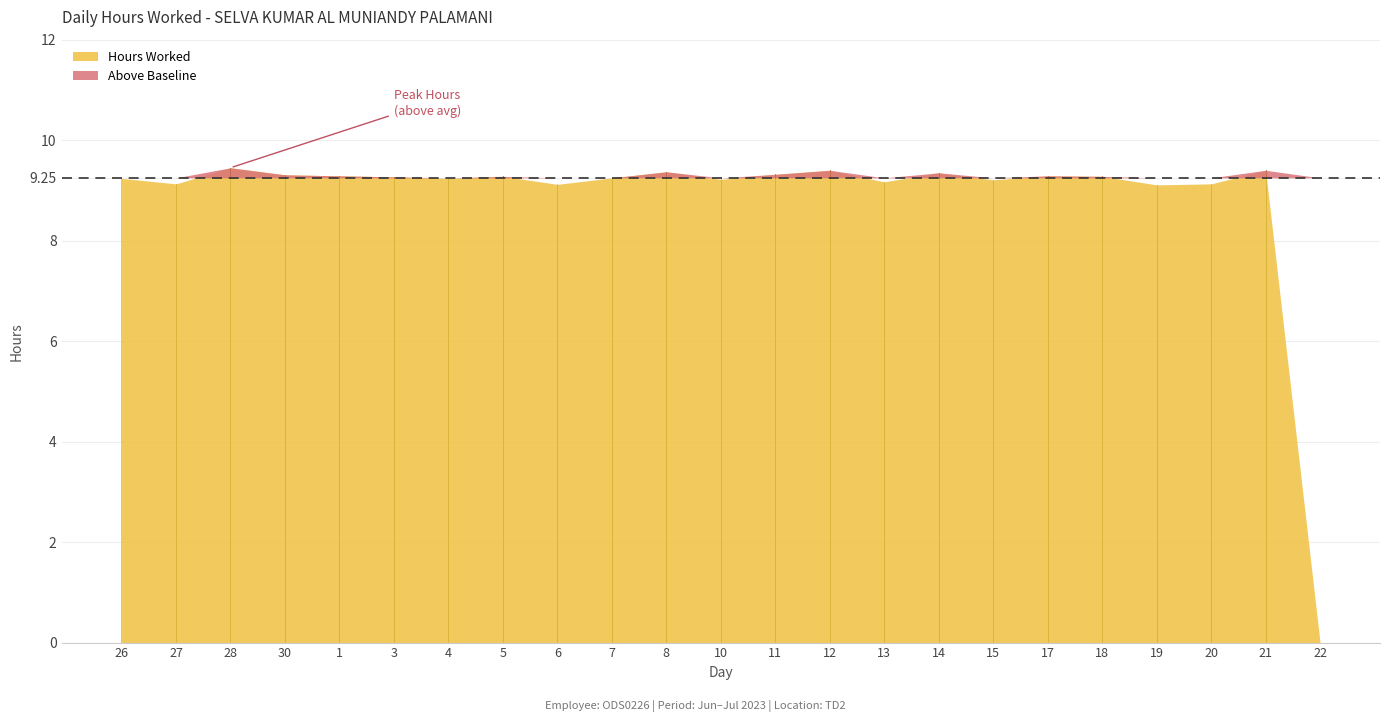

What is the total value across all series at 4?

9.2